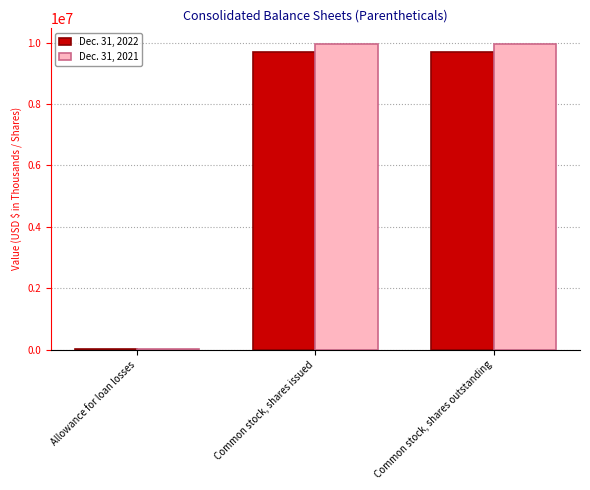

What is the sum of all Dec. 31, 2022 values?

19423278